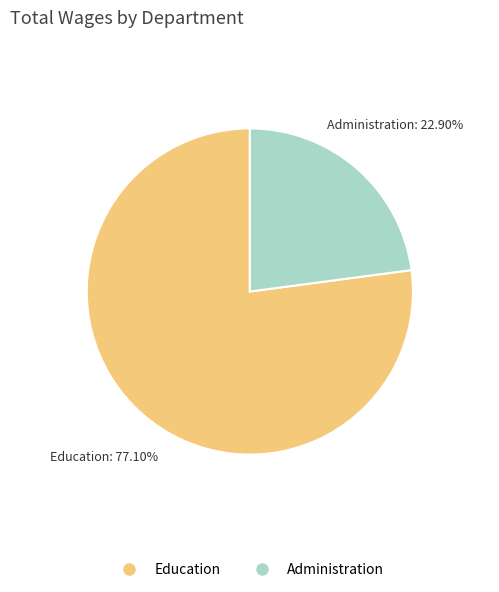

Which category accounts for the majority?

Education